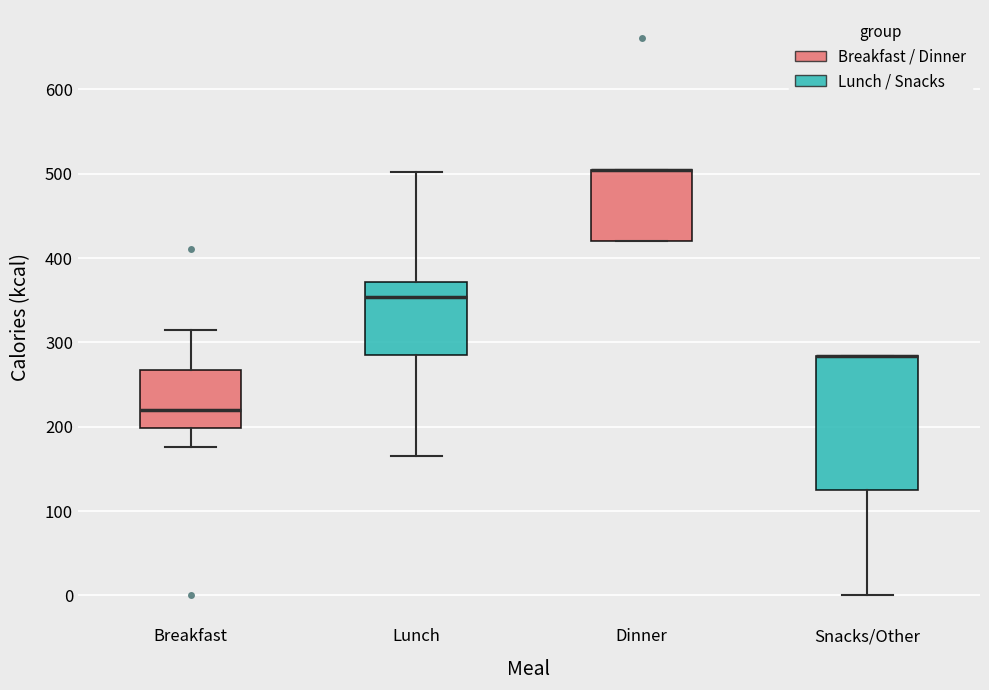

Reading left to right, read every box against the y-axis: the position of its median line, the range the box covers, and the ends of its whiskers. The values are not printed on the chart, so give them approximately, as read against the axis.

Breakfast: median 220, box 200 to 270, whiskers 180 to 320
Lunch: median 350, box 280 to 370, whiskers 170 to 500
Dinner: median 500 (drawn on the box's upper edge), box 420 to 500, whiskers 420 to 500
Snacks/Other: median 280 (drawn on the box's upper edge), box 130 to 280, whiskers 0 to 280